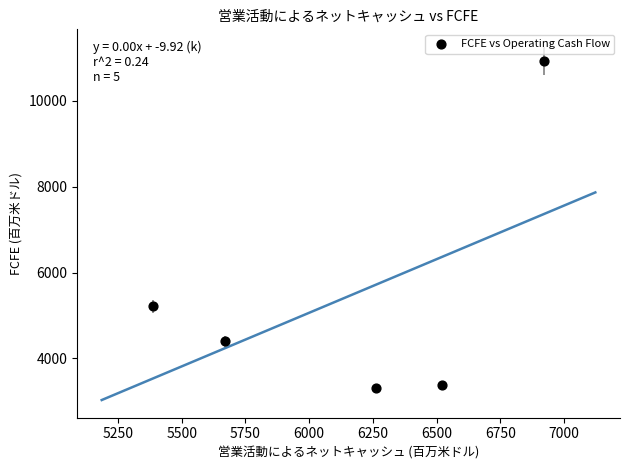

What Y value in the scatter plot is closest to 7121?

5212